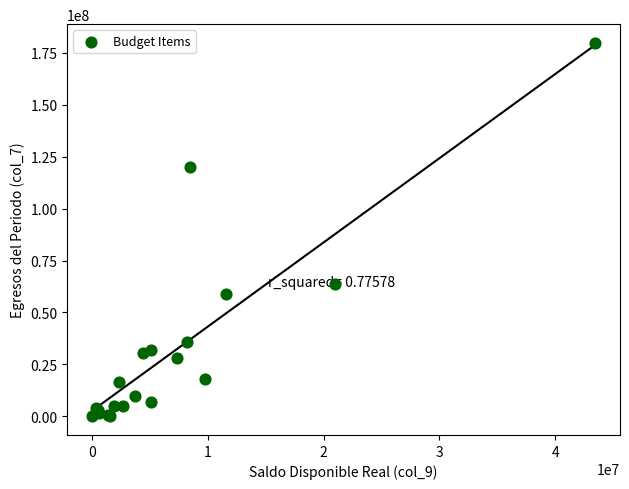

What Y value in the scatter plot is closest to 89942675?

63566084.5